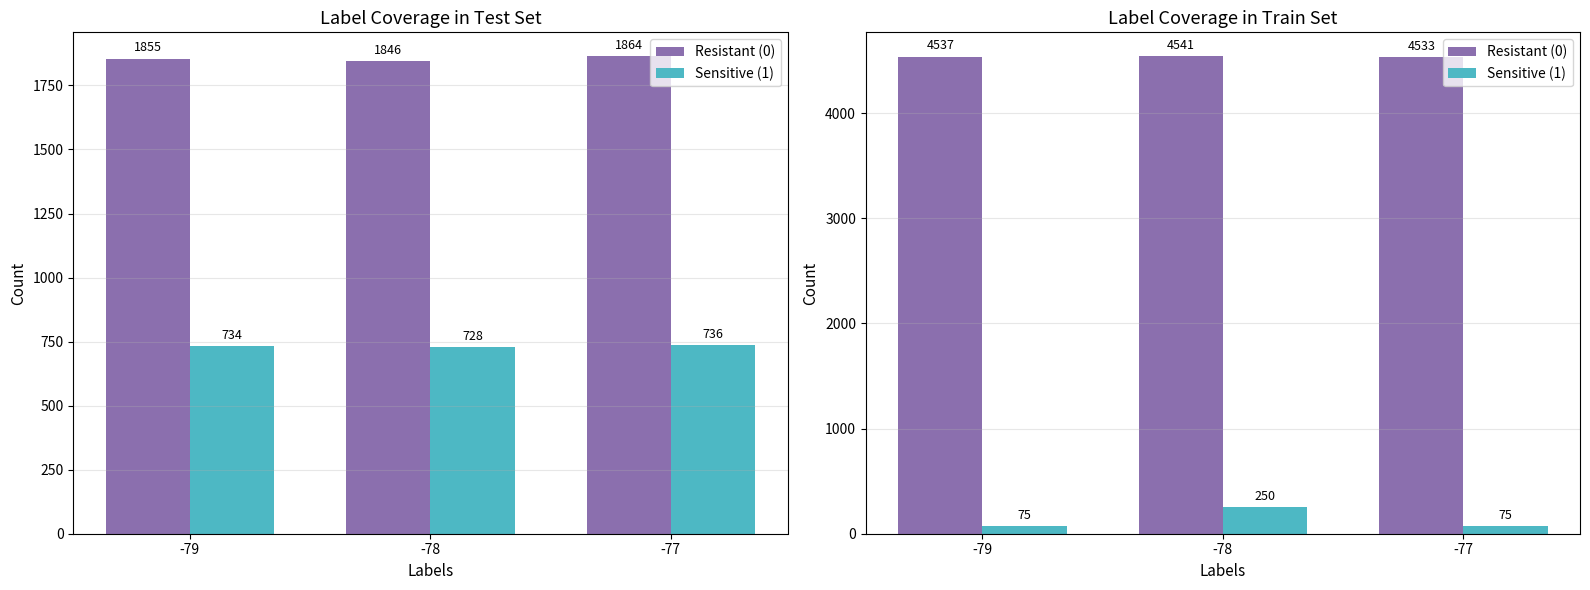

True or false: Resistant (0) has a value of 4533 at -77.

True